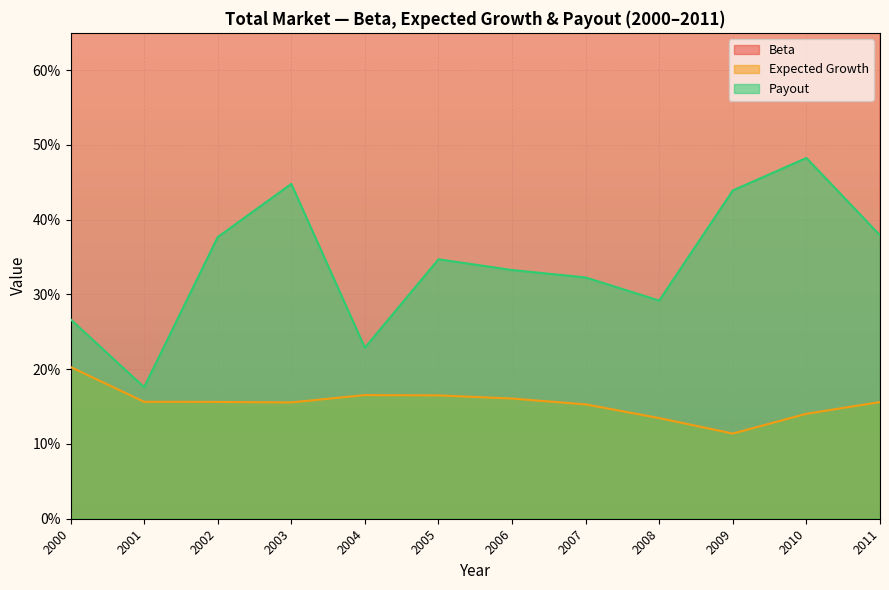

What is the value of the Payout point at the 7th from the left?

0.3